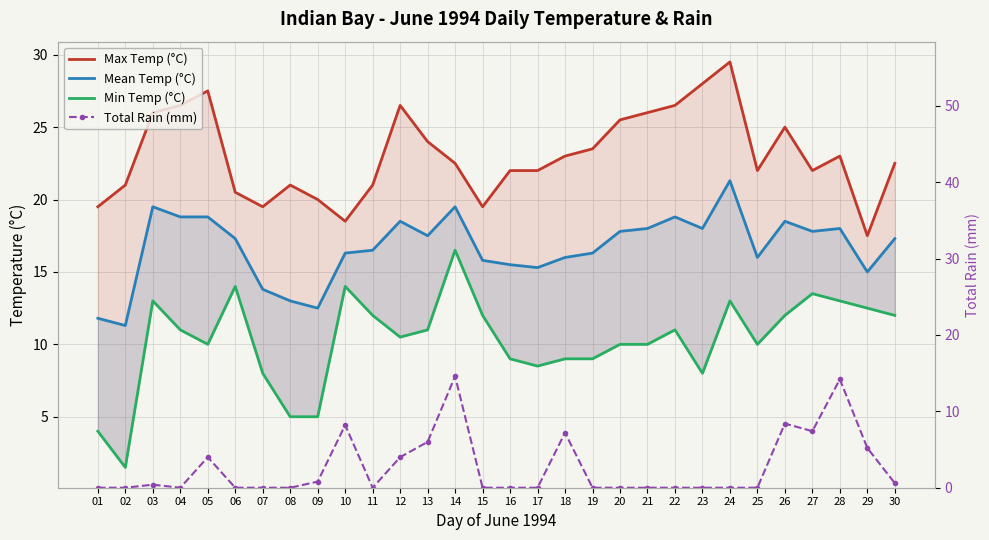

True or false: Total Rain (mm) has a value of 23.2 at 14.

False